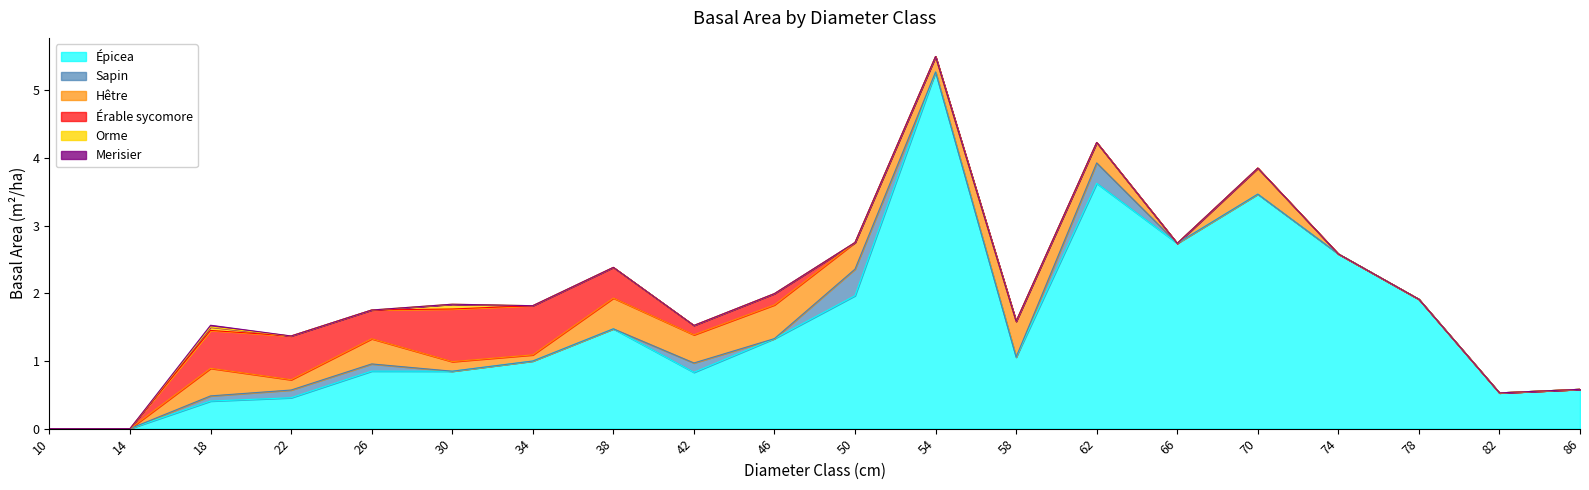

How many distinct data groups are displayed?

6